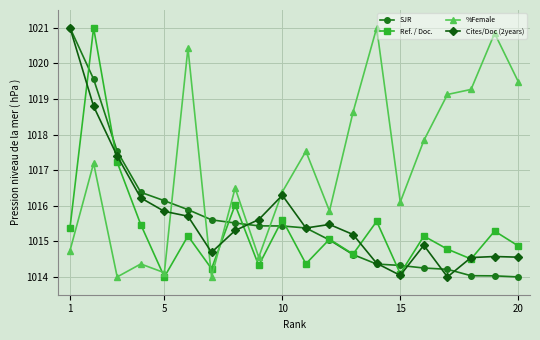

What is the value of the Ref. / Doc. point at the 8th from the left?

1016.0